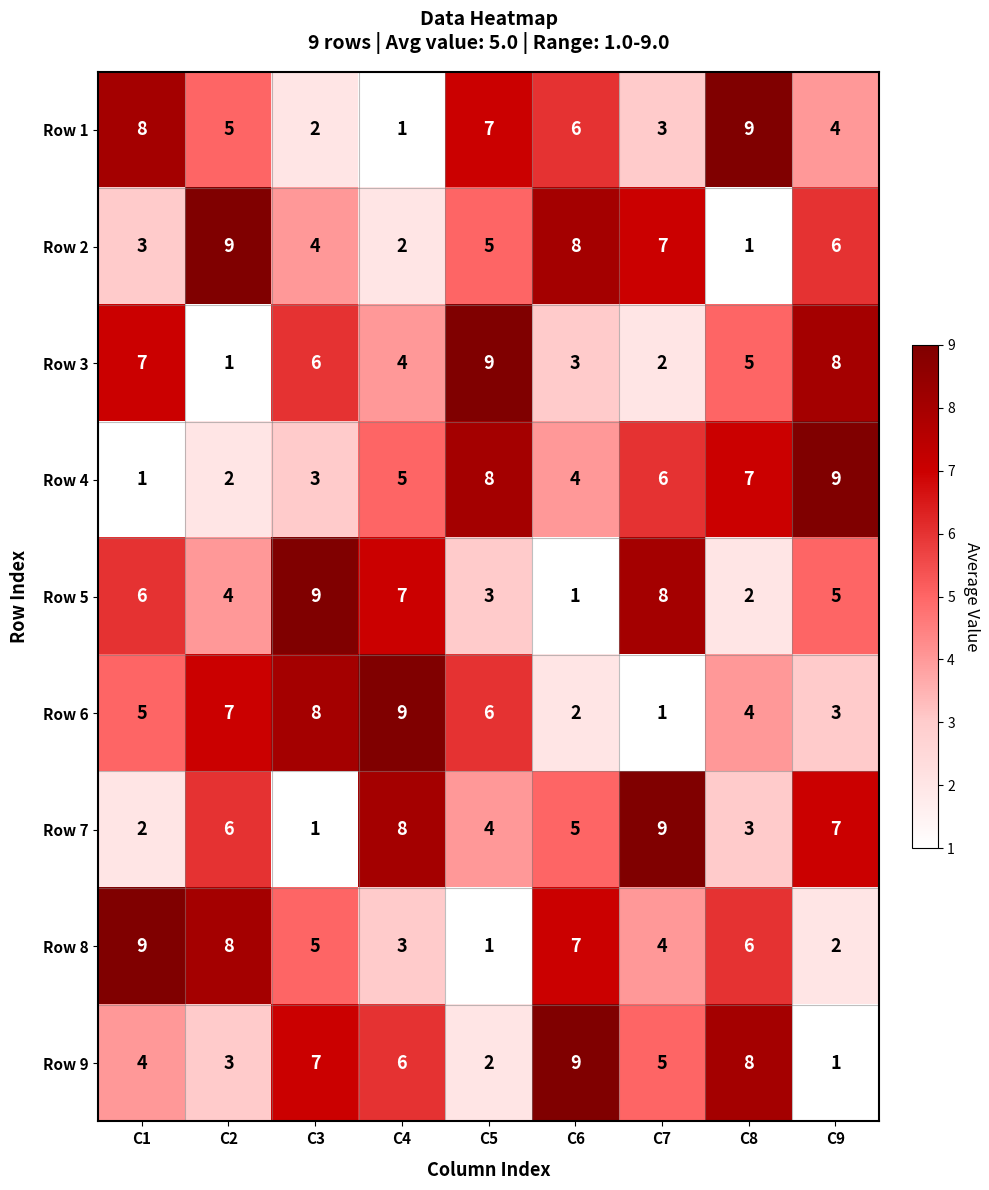

List the labels in order of Row 9 value, smallest first.

C9, C5, C2, C1, C7, C4, C3, C8, C6